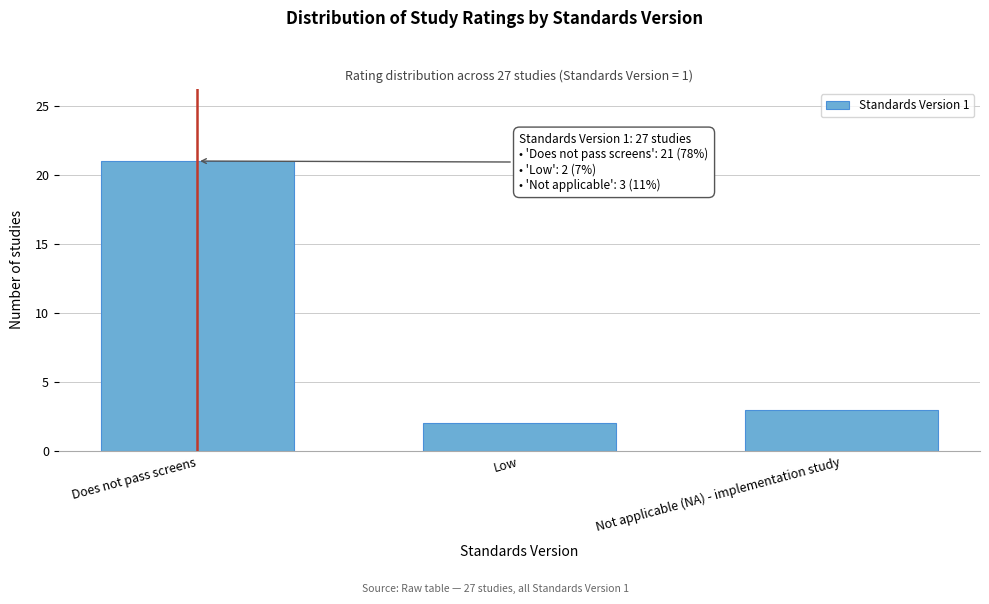

Reading right to left, what are all the values shown in this chart?

3	2	21